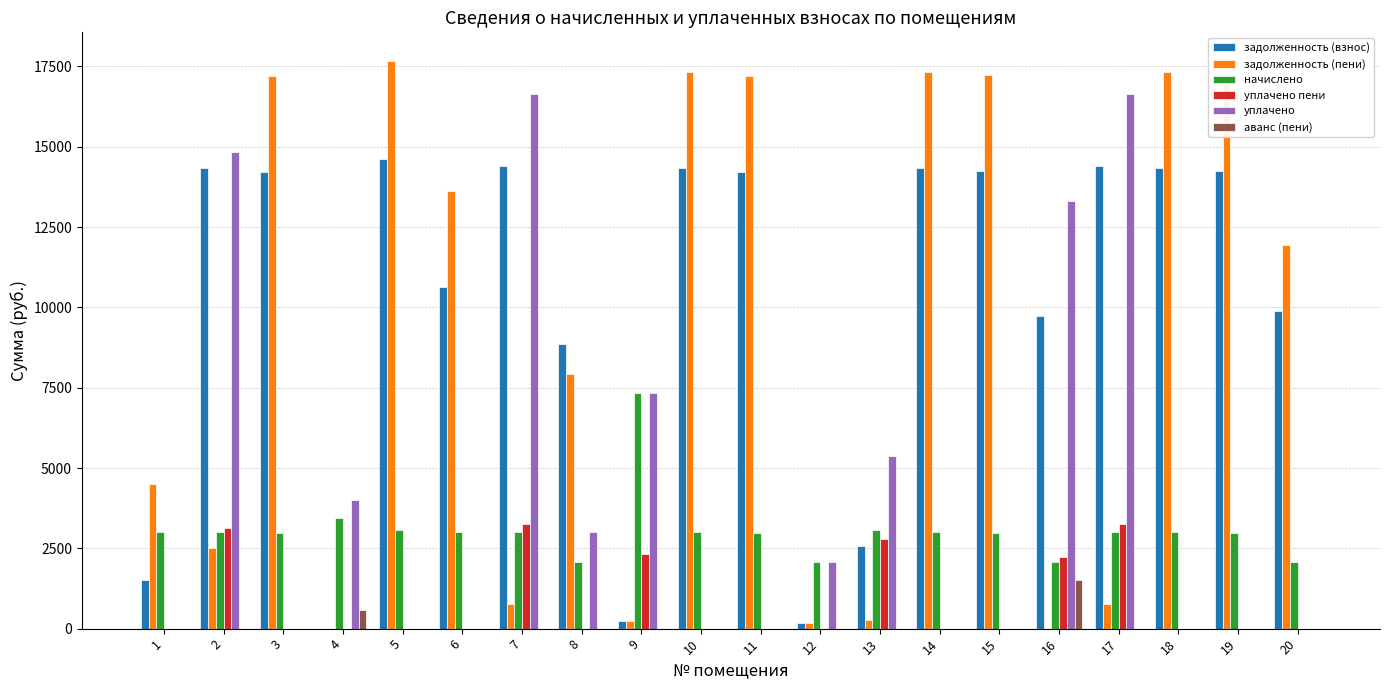

True or false: аванс (пени) has a value of -638.7 at 20.

False